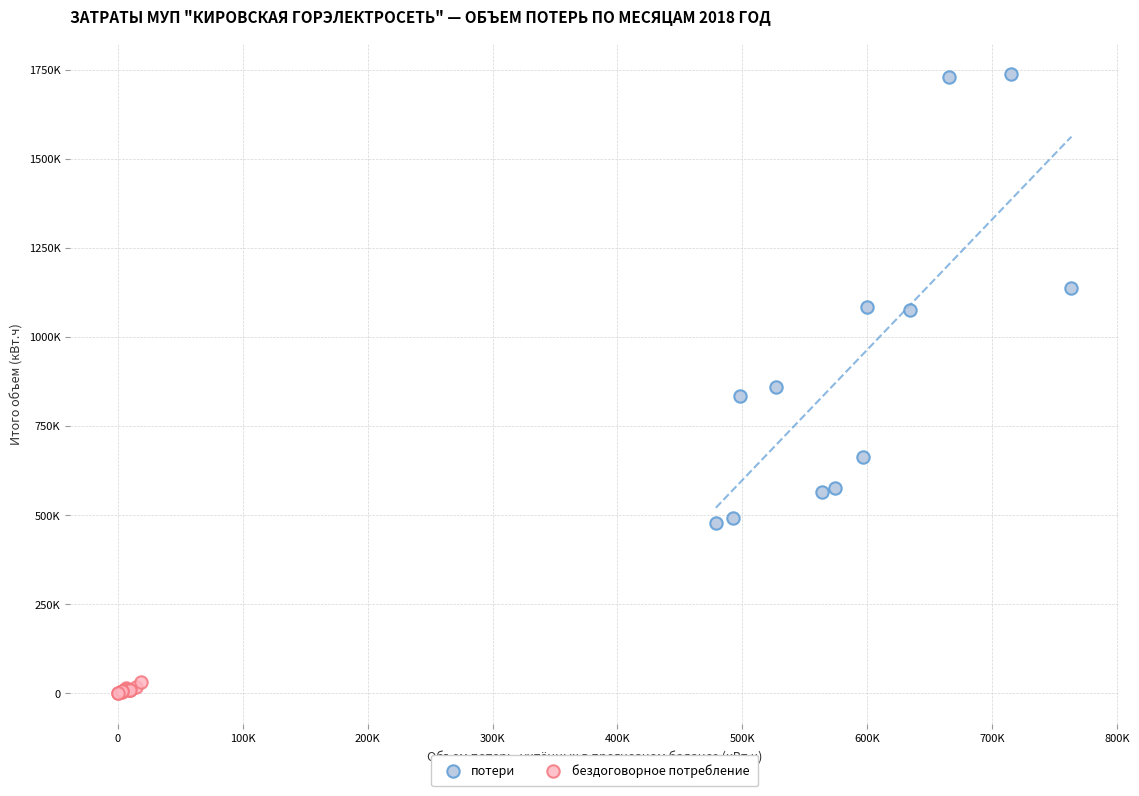

What are all the series names shown in the legend?

потери, бездоговорное потребление